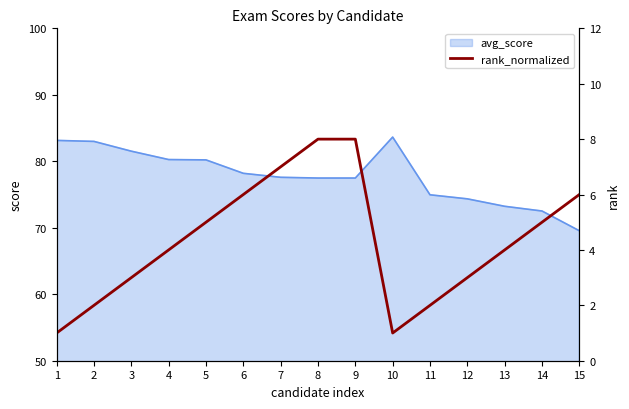

True or false: avg_score has a value of 26.3 at 6.

False